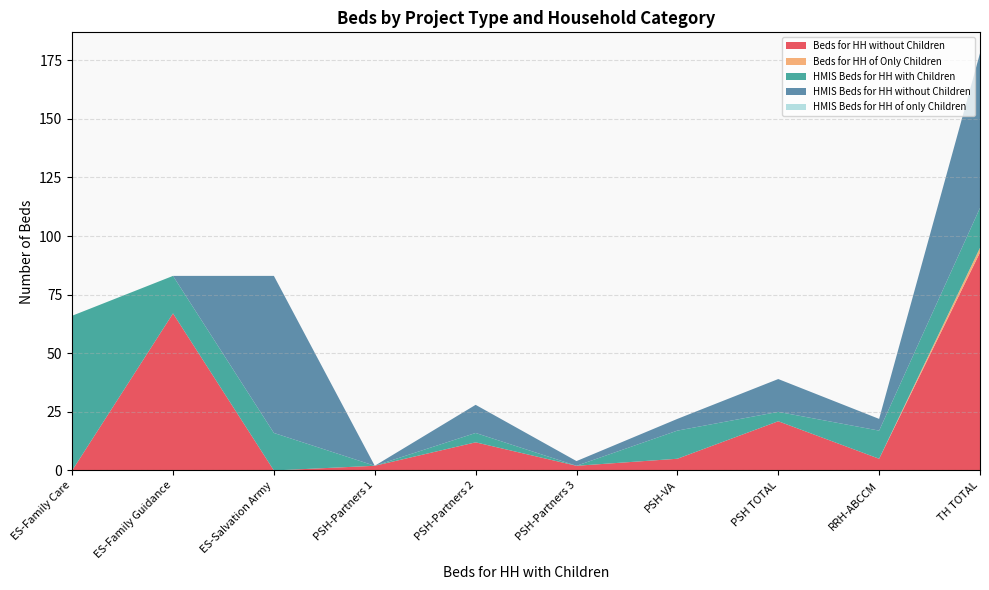

Reading right to left, what are all the values shown in this chart?

Beds for HH without Children: 93	5	21	5	2	12	2	0	67	0
Beds for HH of Only Children: 2	0	0	0	0	0	0	0	0	0
HMIS Beds for HH with Children: 17	12	4	12	0	4	0	16	16	66
HMIS Beds for HH without Children: 66	5	14	5	2	12	0	67	0	0
HMIS Beds for HH of only Children: 0	0	0	0	0	0	0	0	0	0